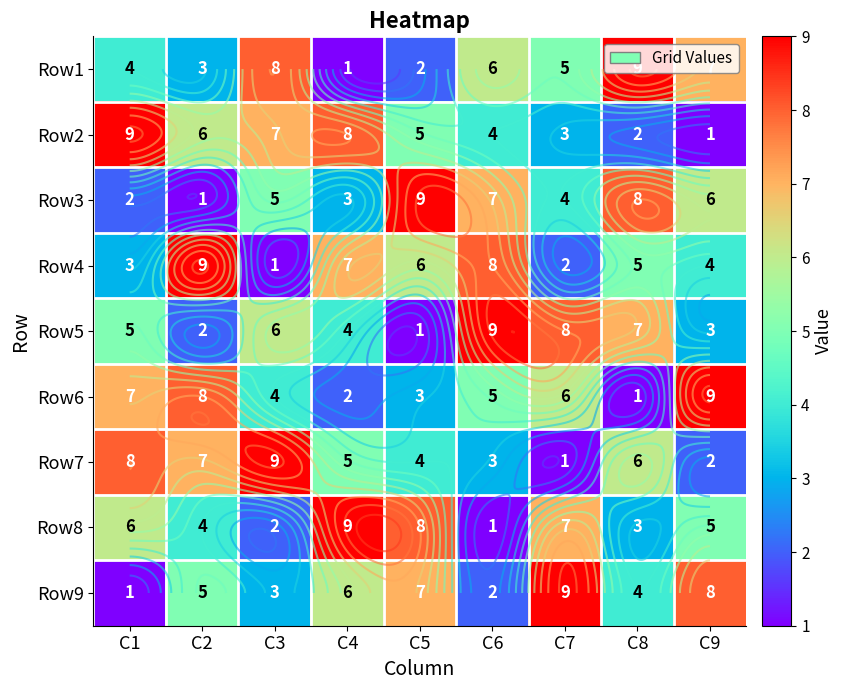

Count the Row1 values in the range 3 to 7.

5